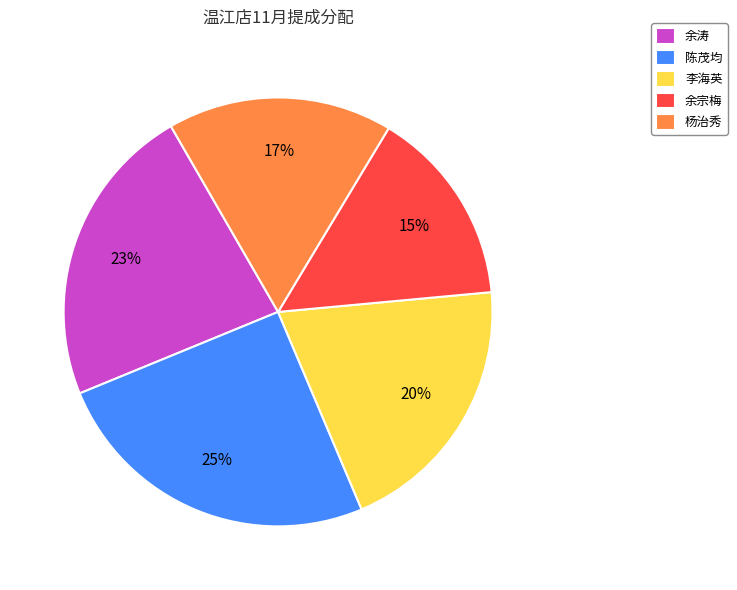

Rank the categories by value from lowest to highest.

余宗梅, 杨治秀, 李海英, 余涛, 陈茂均